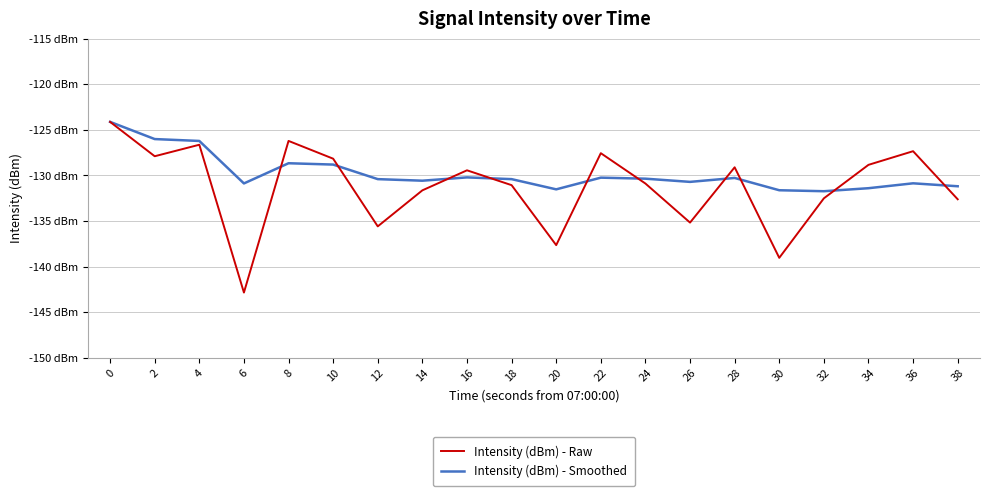

Rank the series by their average value, from highest to lowest.

Intensity (dBm) - Smoothed, Intensity (dBm) - Raw